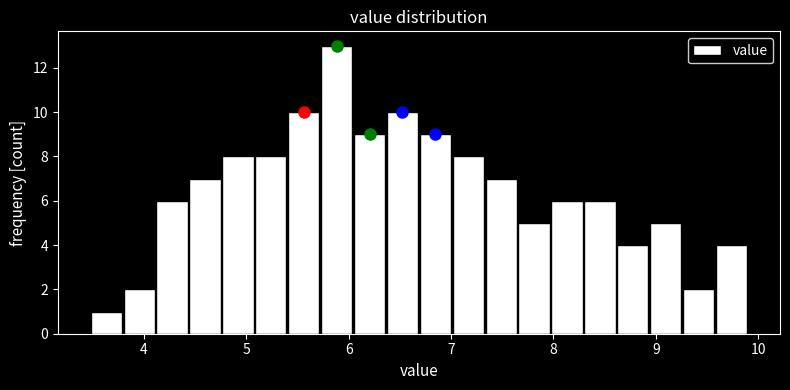

Around what value on the x-axis is the tallest bar? Give the approximate position of its centre, as read against the axis.

5.9